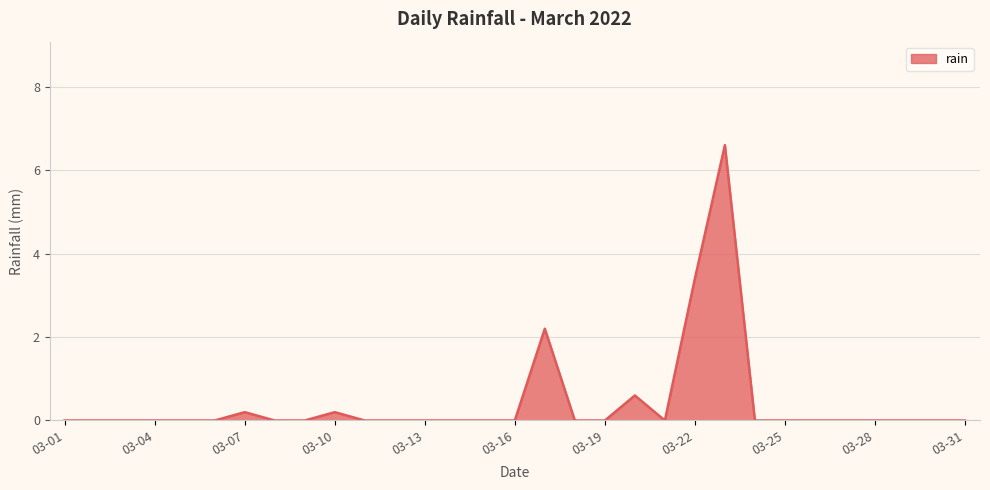

Does the chart have visible grid lines?

Yes